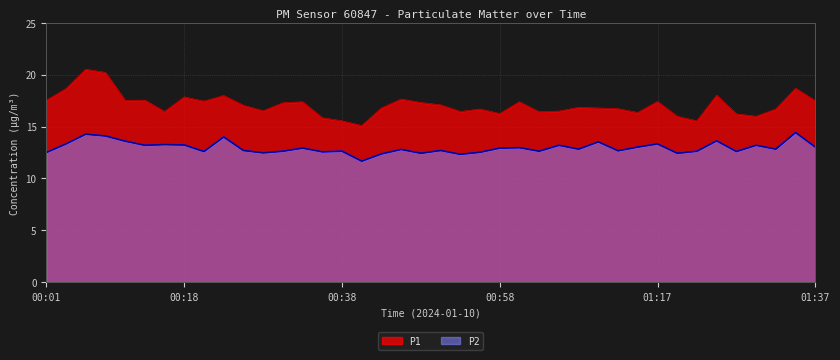

Is the value of P2 at 01:17 greater than the value of P1 at 01:35?

No